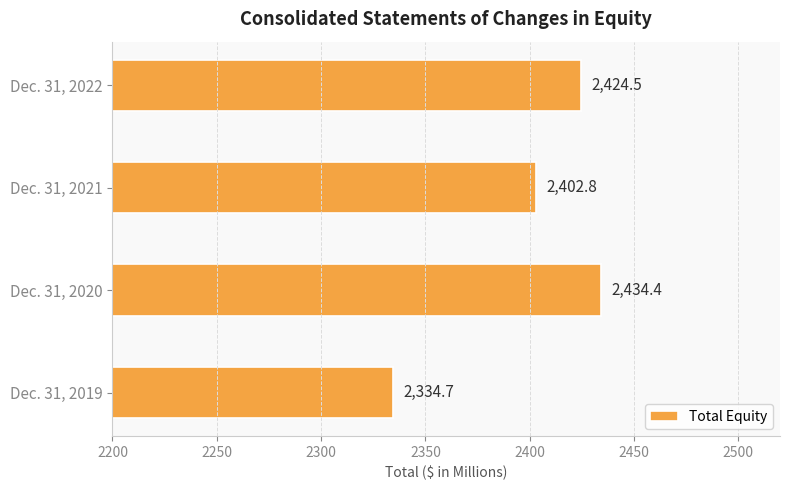

What is the ratio of the value at Dec. 31, 2021 to the value at Dec. 31, 2022?

1.0